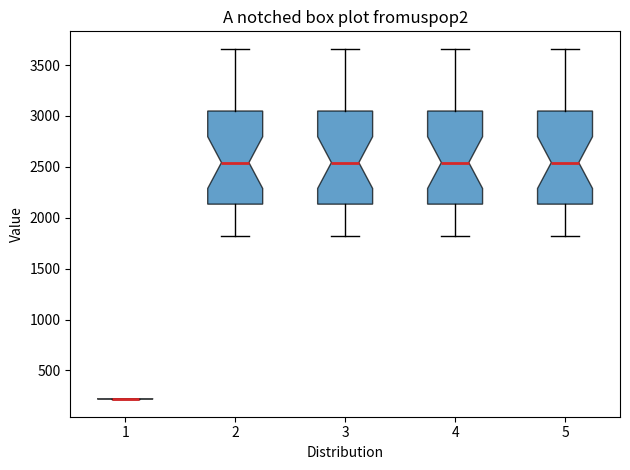

Reading left to right, transcribe this box plot: for each box, give where its median line is, the range the box spans, and where its two whiskers end, as read against the y-axis. The values are not printed on the chart, so give them approximately, as read against the axis.

1: box collapsed to a line at 200, whiskers 200 to 200
2: median 2550, box 2150 to 3050, whiskers 1800 to 3650
3: median 2550, box 2150 to 3050, whiskers 1800 to 3650
4: median 2550, box 2150 to 3050, whiskers 1800 to 3650
5: median 2550, box 2150 to 3050, whiskers 1800 to 3650